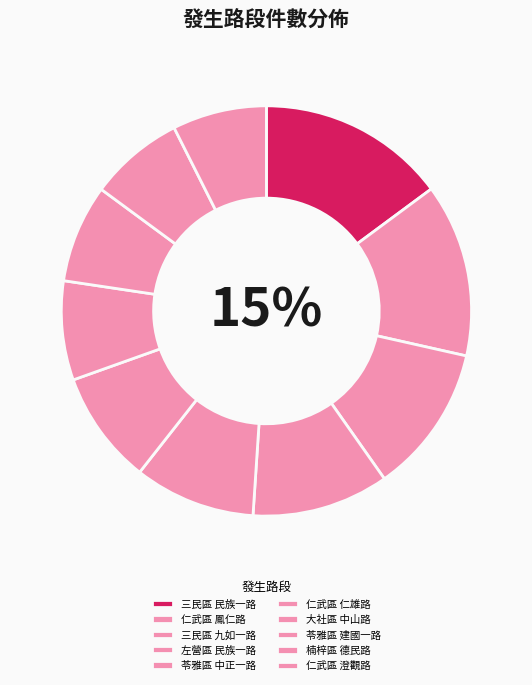

Is there any slice that represents more than half of the pie?

No